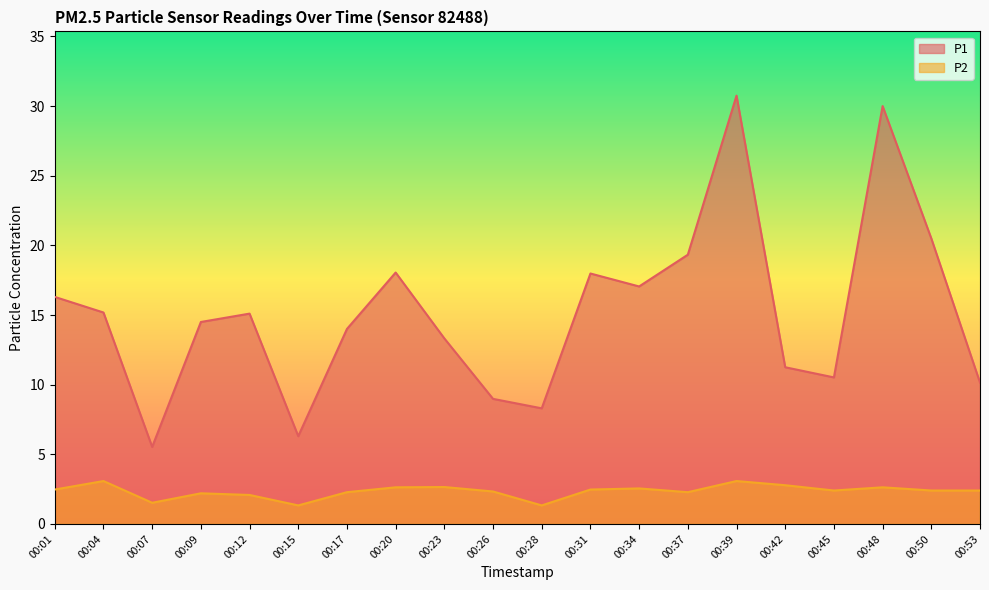

Which label corresponds to the largest value in the chart?

00:39